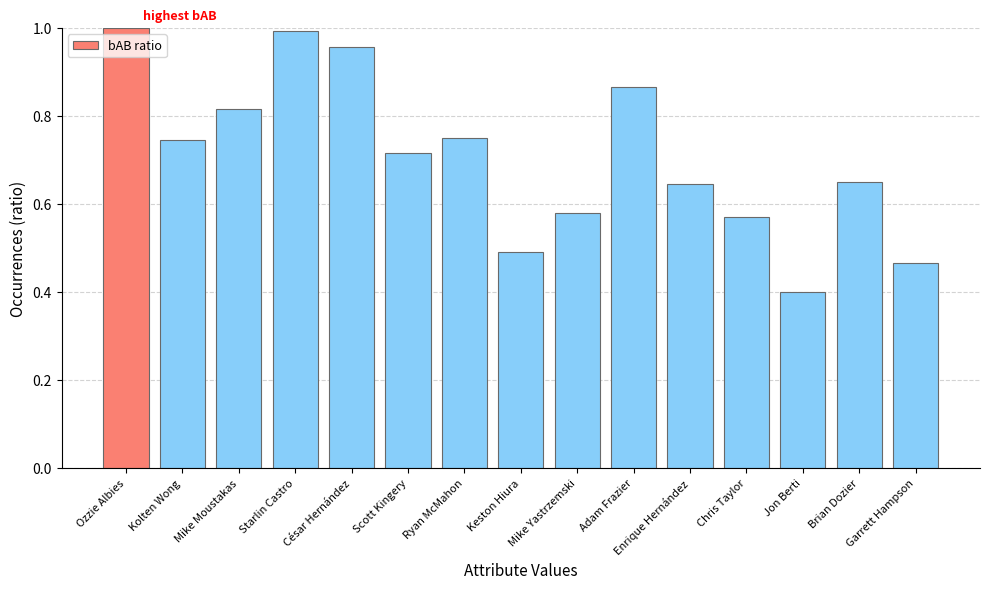

Are the bars horizontal?

No